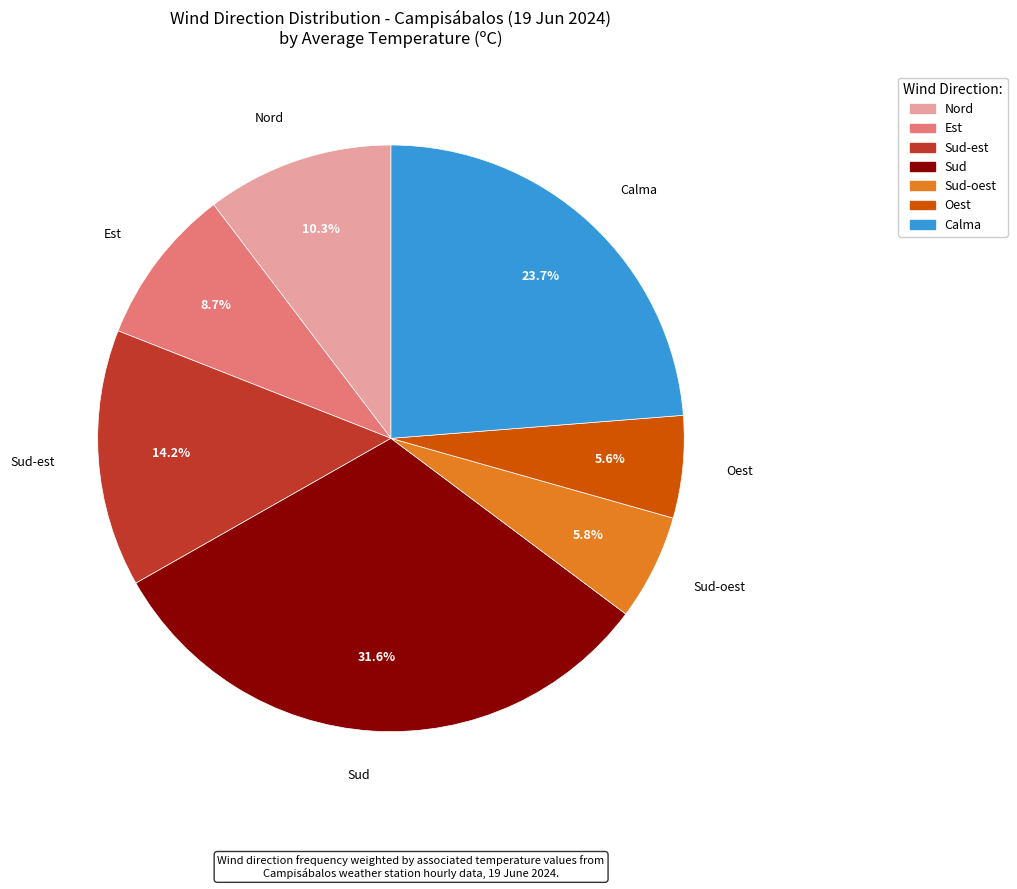

How many slices are in this pie chart?

7